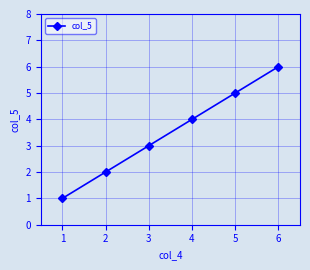

Reading left to right, transcribe all the data shown in this chart.

1	2	3	4	5	6